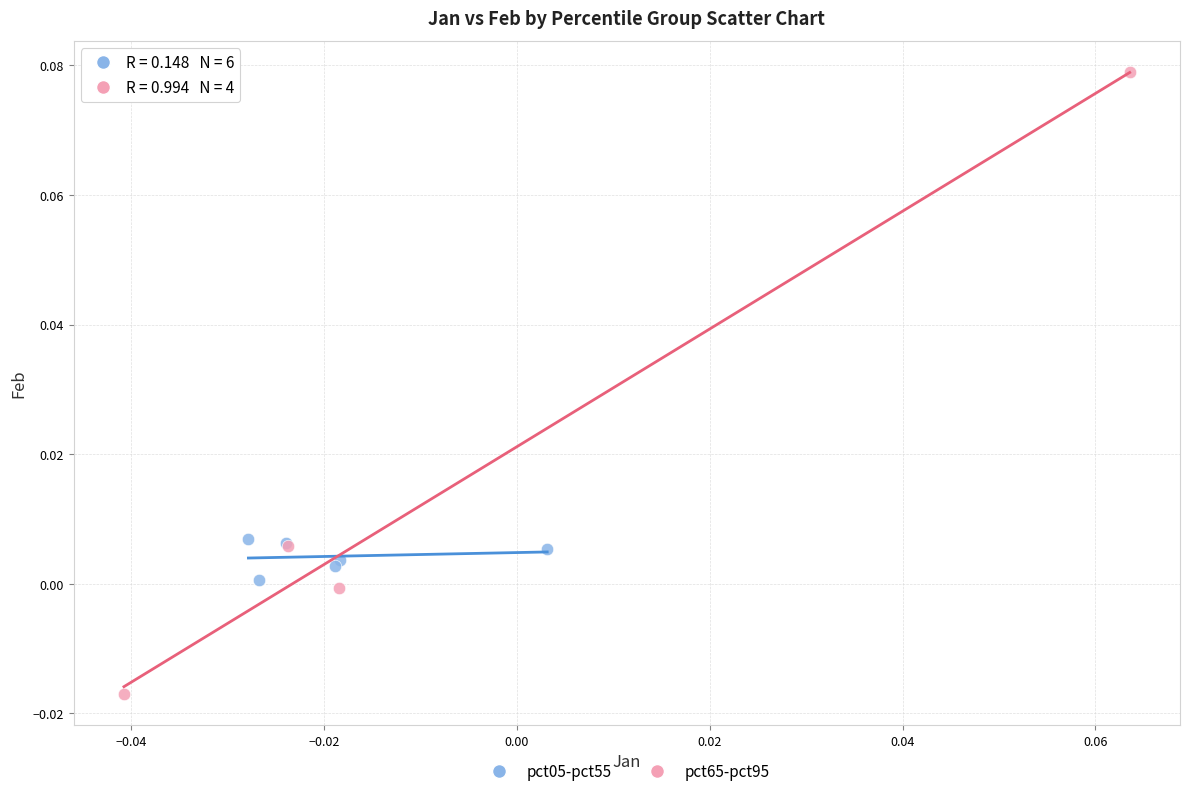

Which series reaches the minimum Y coordinate?

pct65-pct95